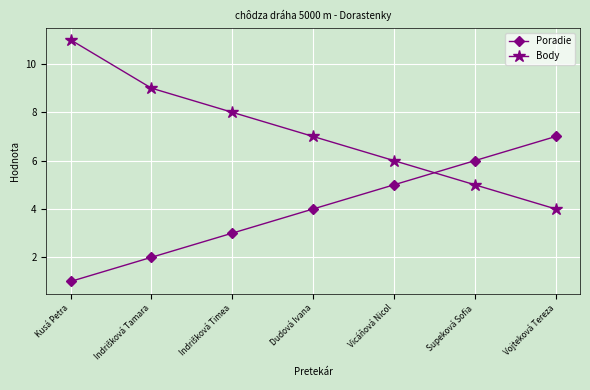

The Poradie series shows 5 at Vojteková Tereza. True or false?

False